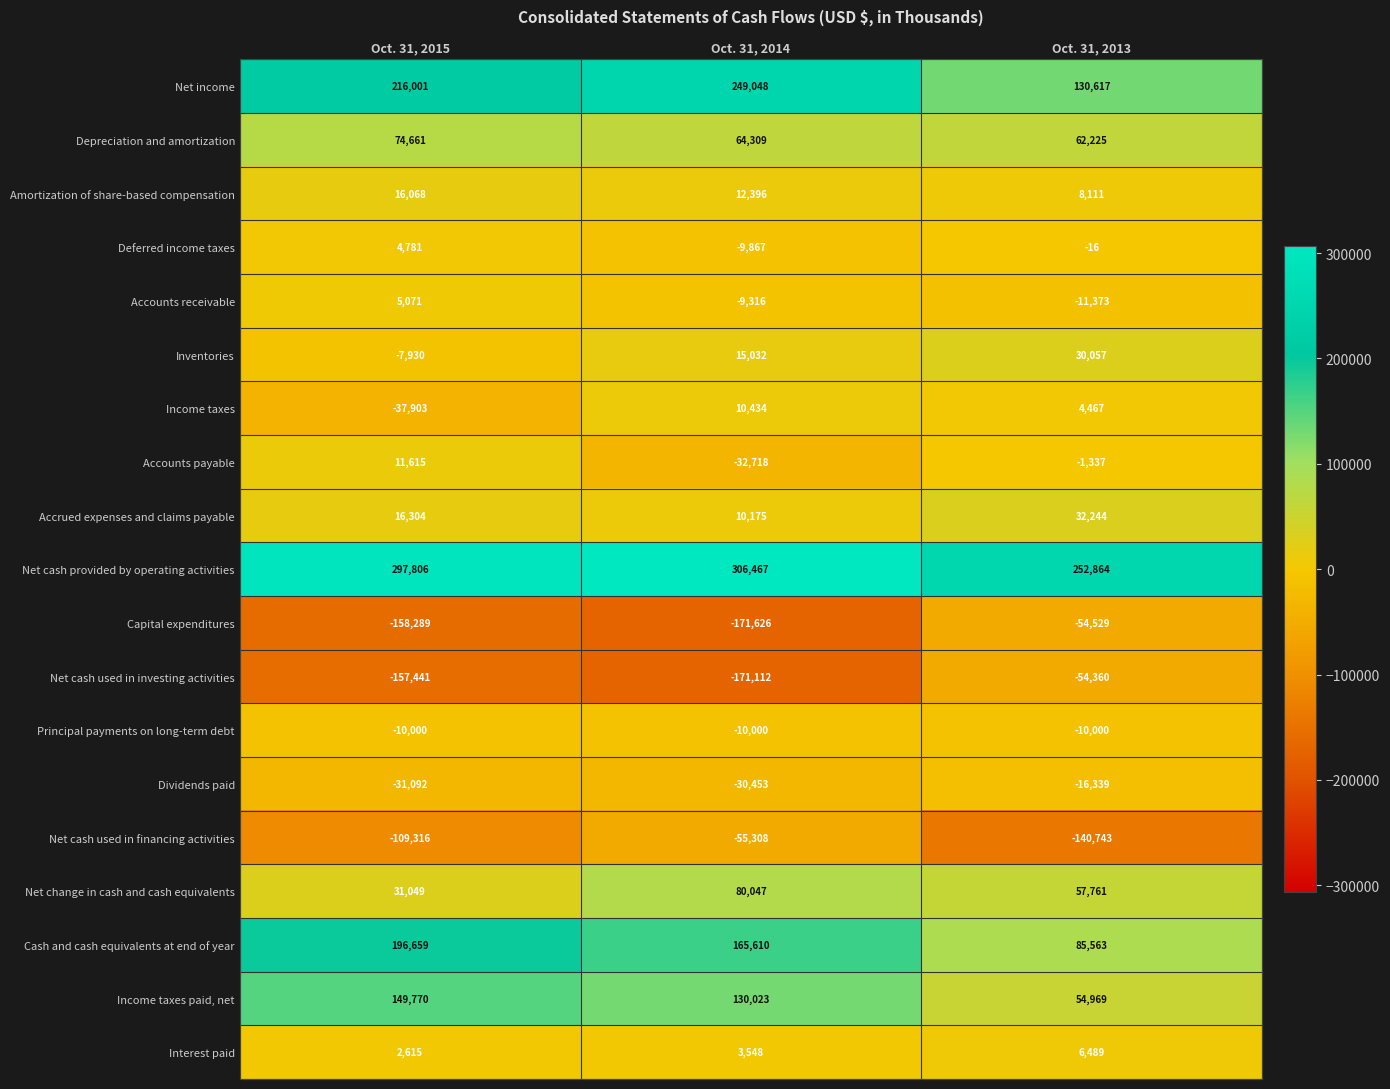

Which category has the lowest value in the Net income series?

Oct. 31, 2013